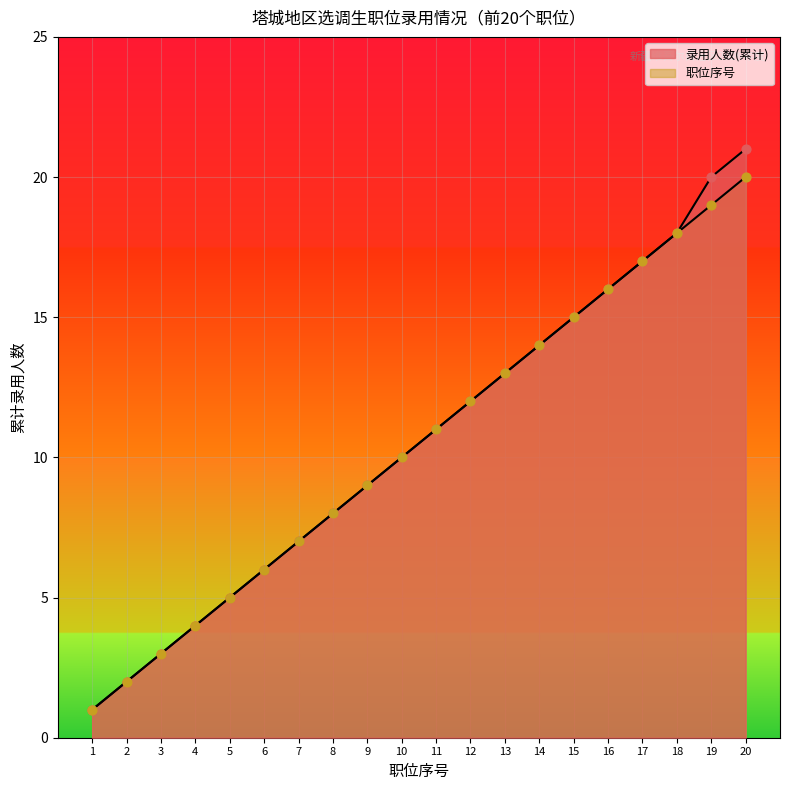

Which series has the largest total across all categories?

录用人数(累计)